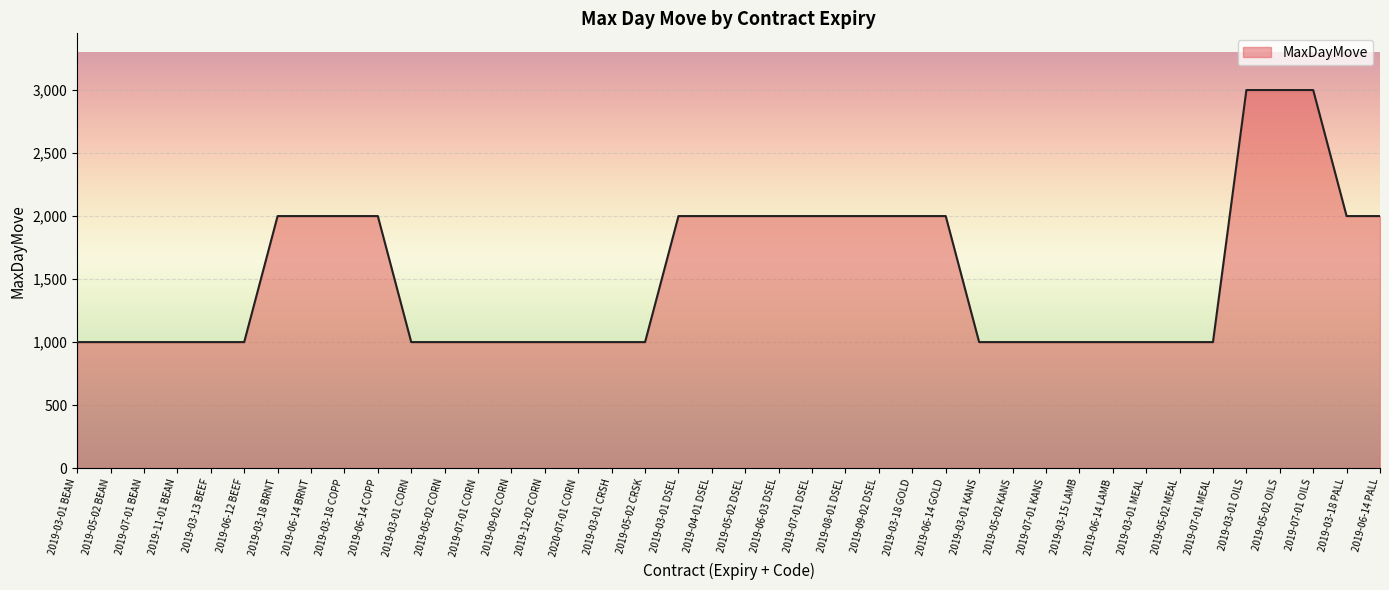

What is the maximum value shown in the chart?

3000